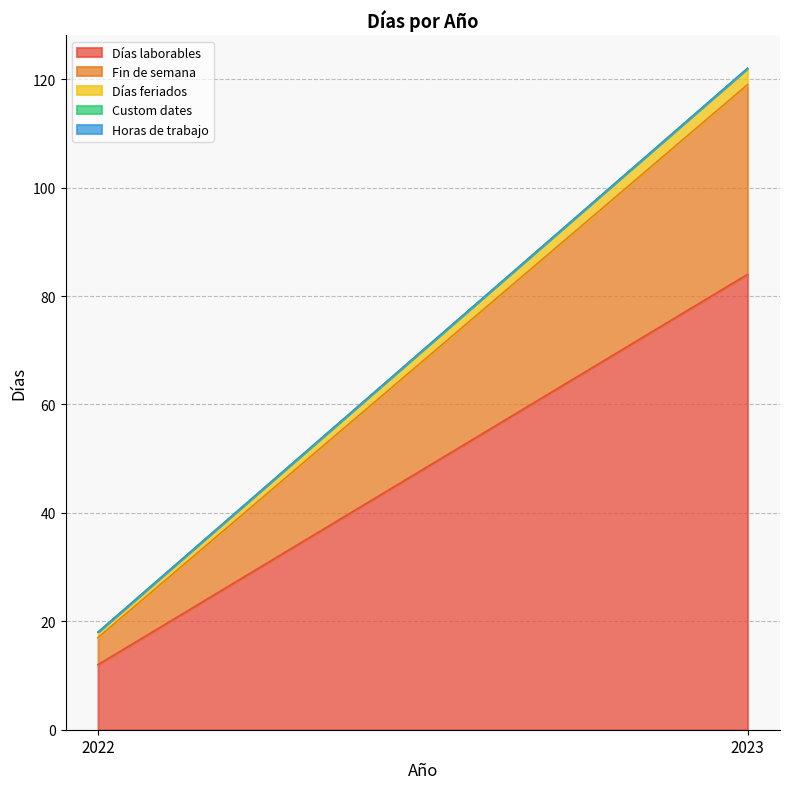

At how many categories does at least one series exceed 49?

1